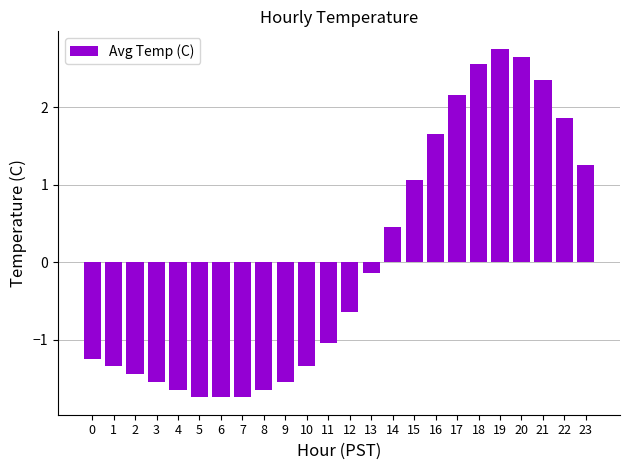

What is the difference between the second highest and second lowest values?

4.4